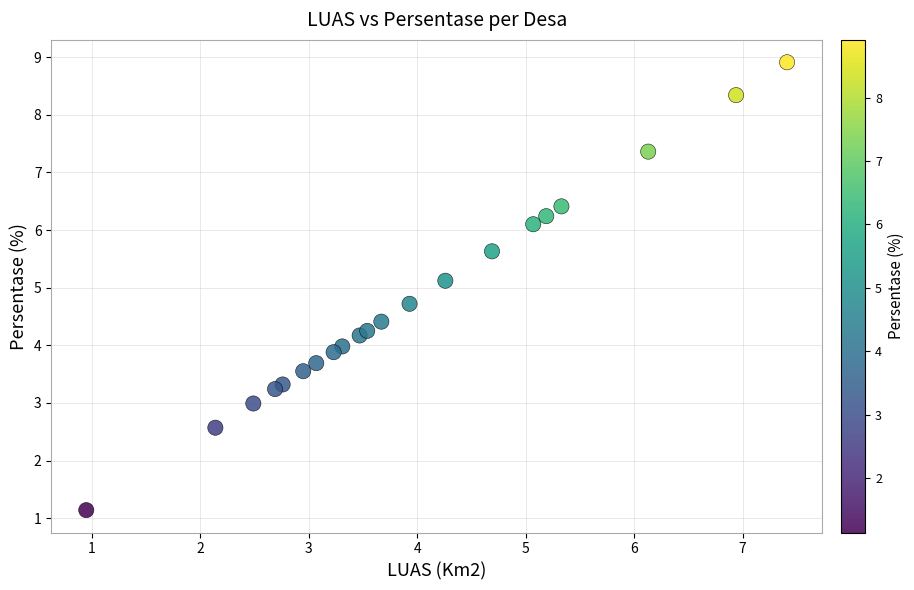

What Y value in the scatter plot is closest to 5?

5.1